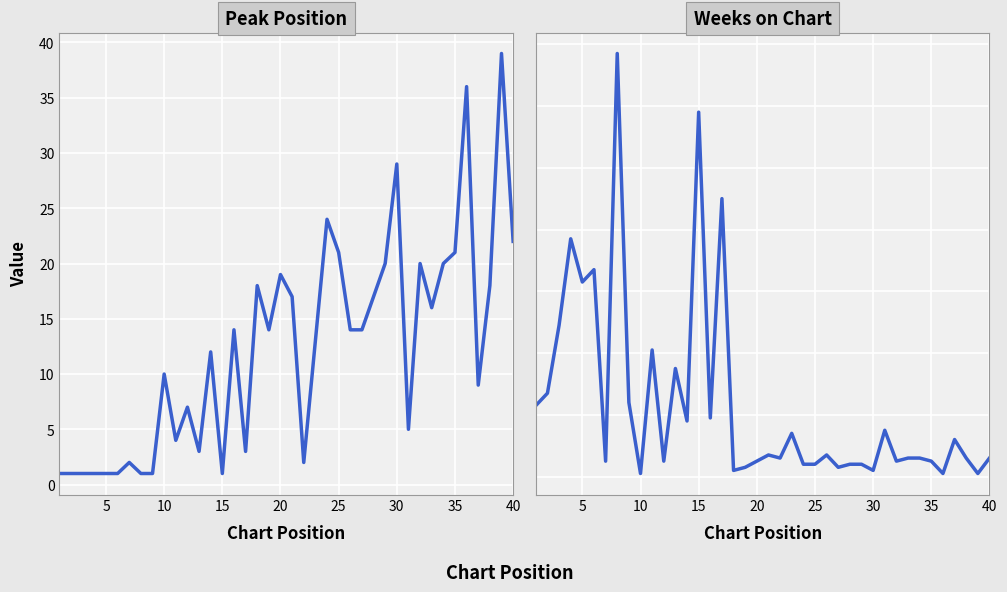

Reading left to right, list all the values displayed in this chart.

Peak Position: 1	1	1	1	1	1	2	1	1	10	4	7	3	12	1	14	3	18	14	19	17	2	13	24	21	14	14	17	20	29	5	20	16	20	21	36	9	18	39	22
Weeks on Chart: 23	27	49	77	63	67	5	137	24	1	41	5	35	18	118	19	90	2	3	5	7	6	14	4	4	7	3	4	4	2	15	5	6	6	5	1	12	6	1	6